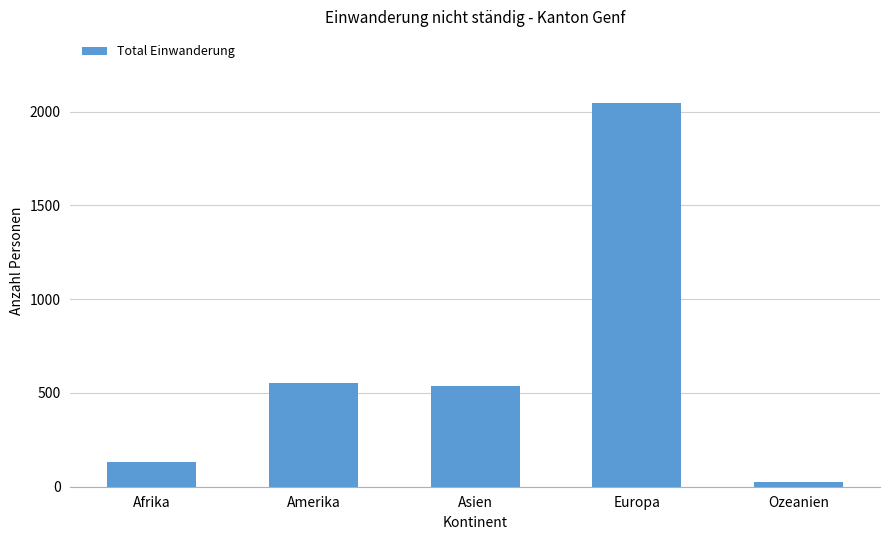

How many data points are less than 539?

2